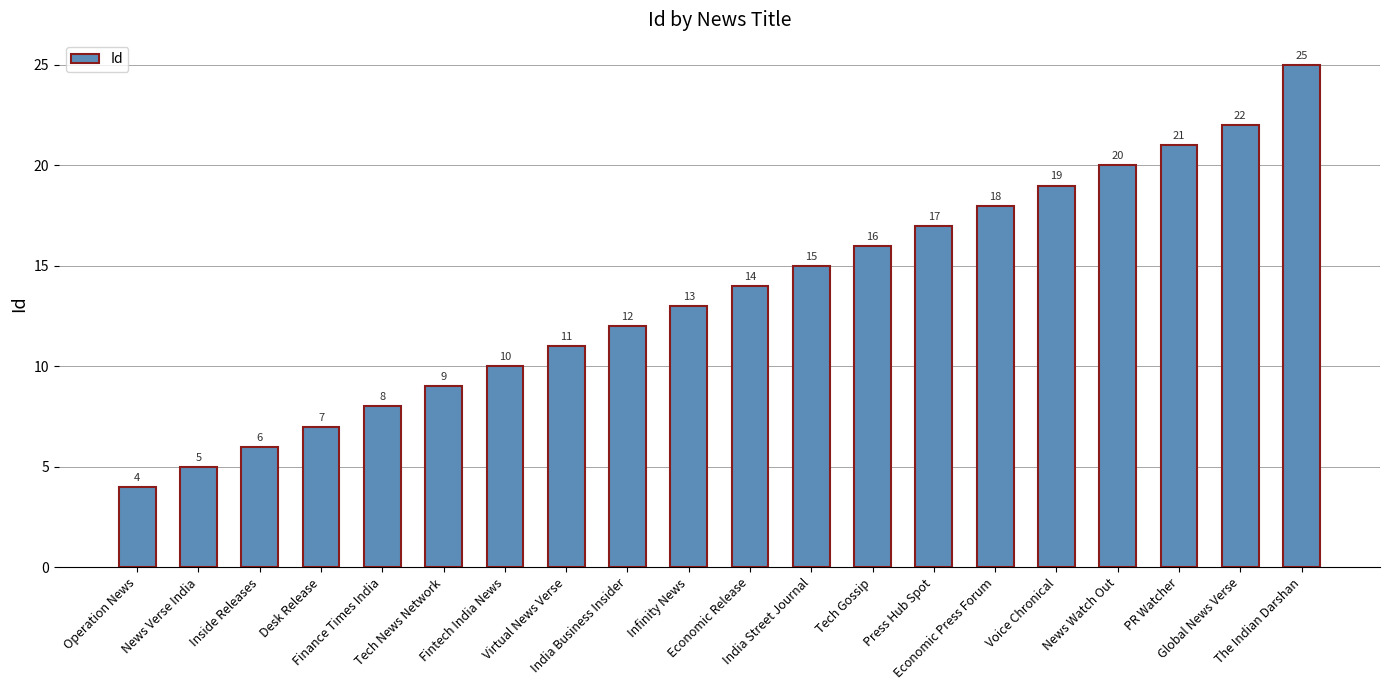

Approximately how many times larger is the value at Global News Verse compared to Infinity News?

1.7